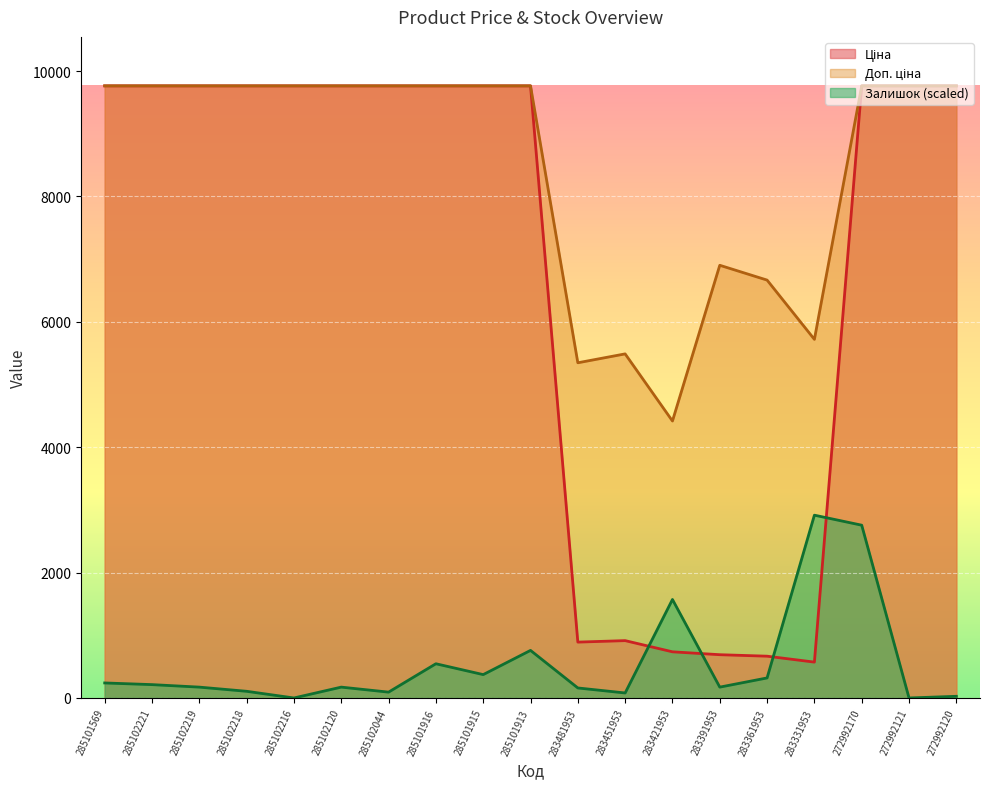

True or false: Залишок and Доп. ціна cross at least once.

False